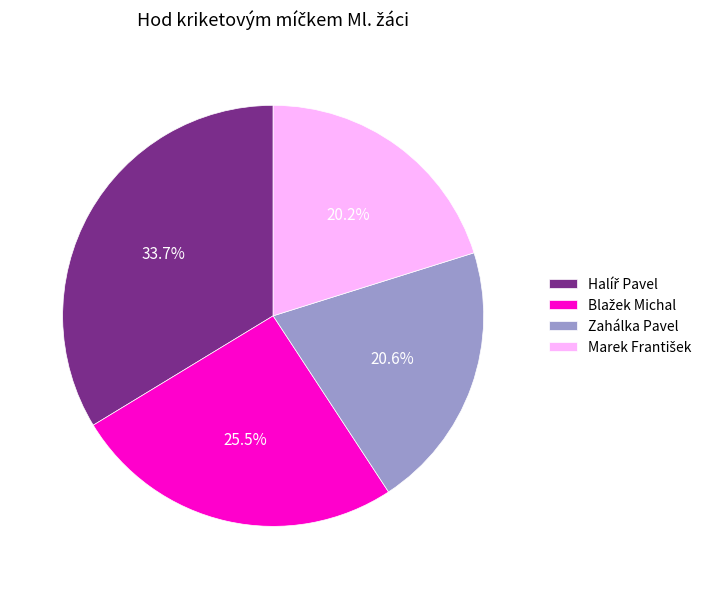

Is there a majority slice in this chart?

No